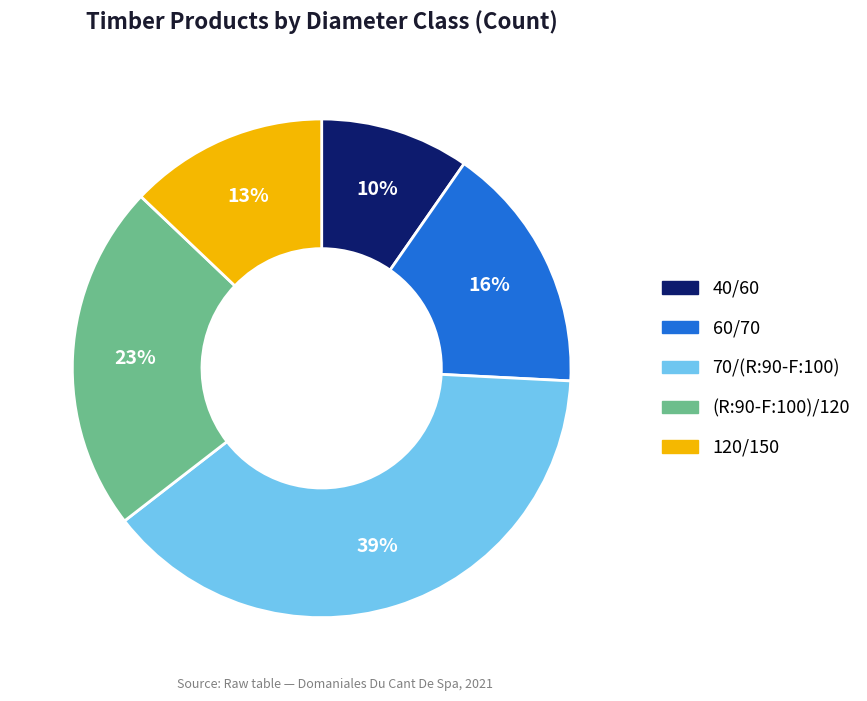

The 120/150 slice represents 13% of the pie. True or false?

True